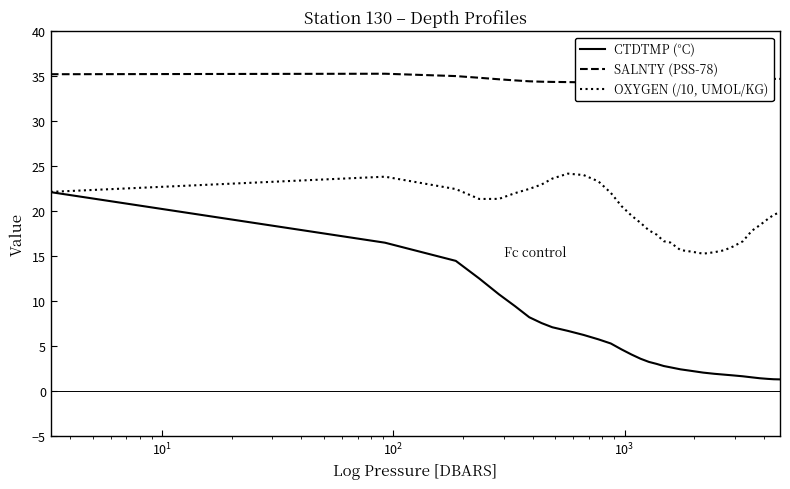

Which series has the largest range (max minus min)?

CTDTMP (°C)